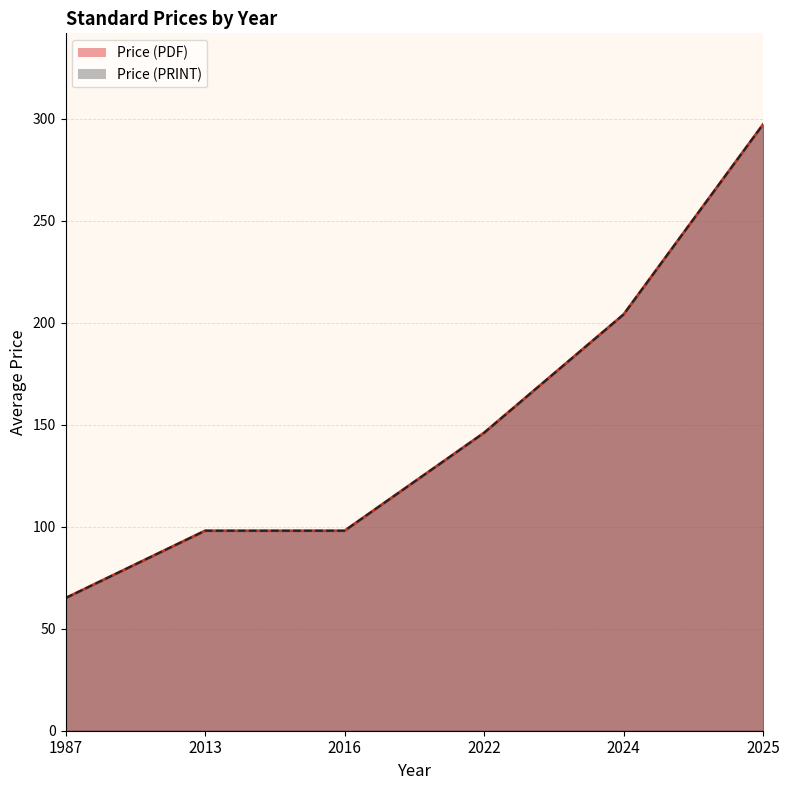

Which has a higher value, 2022 or 2024?

2024